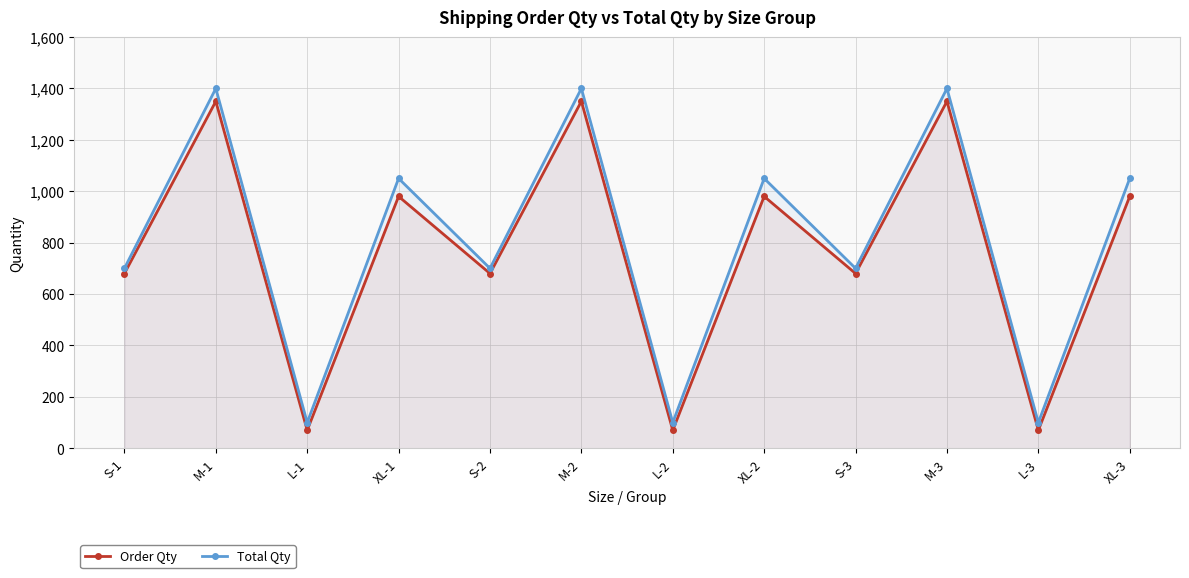

True or false: Total Qty and Order Qty intersect in this chart.

False